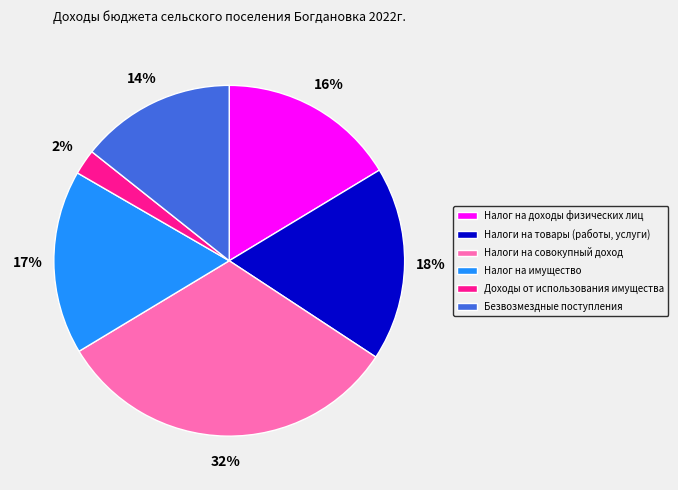

What percentage is the Налог на имущество slice, to the nearest percent?

17%